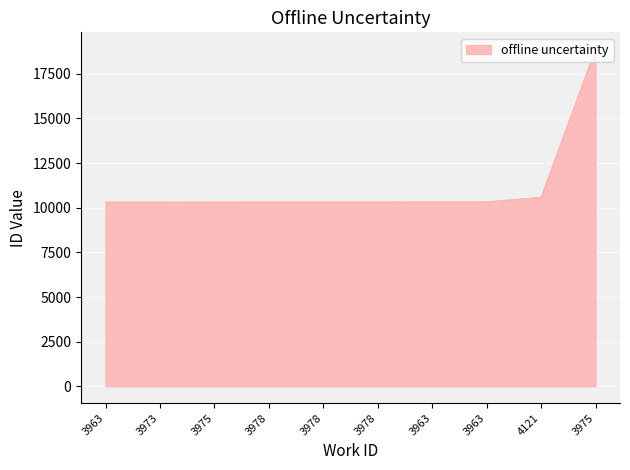

Which label corresponds to the largest value in the chart?

3975